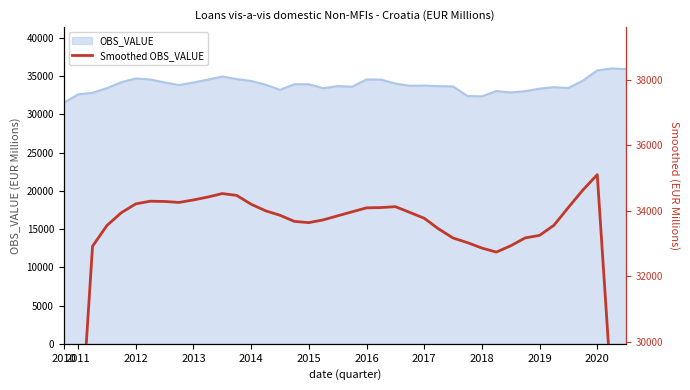

True or false: there are more than 2 points higher than both neighbors.

True